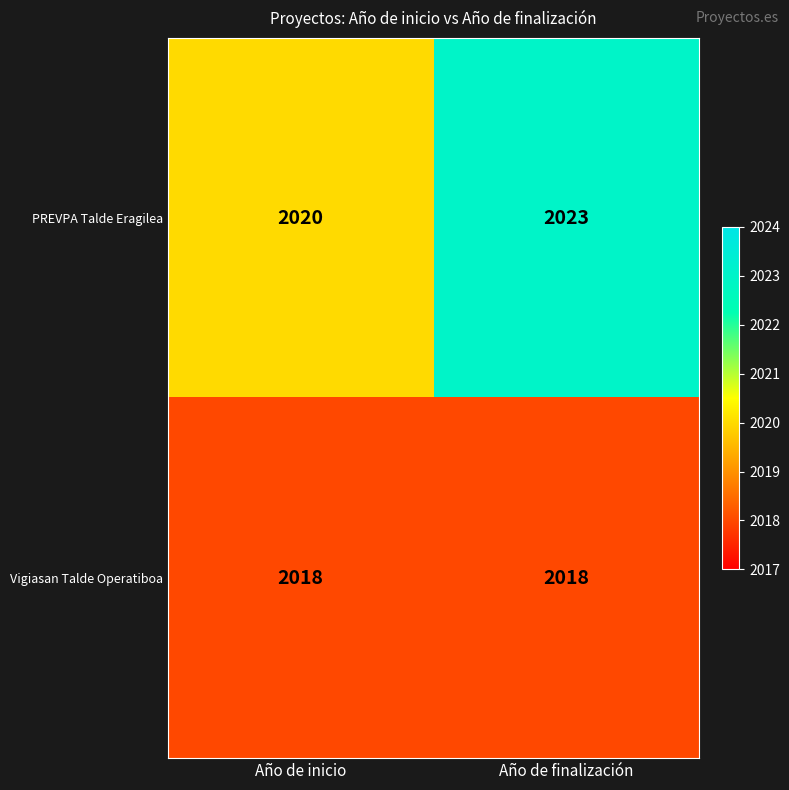

Reading left to right, list all the values displayed in this chart.

PREVPA Talde Eragilea: Año de inicio=2020	Año de finalización=2023
Vigiasan Talde Operatiboa: Año de inicio=2018	Año de finalización=2018